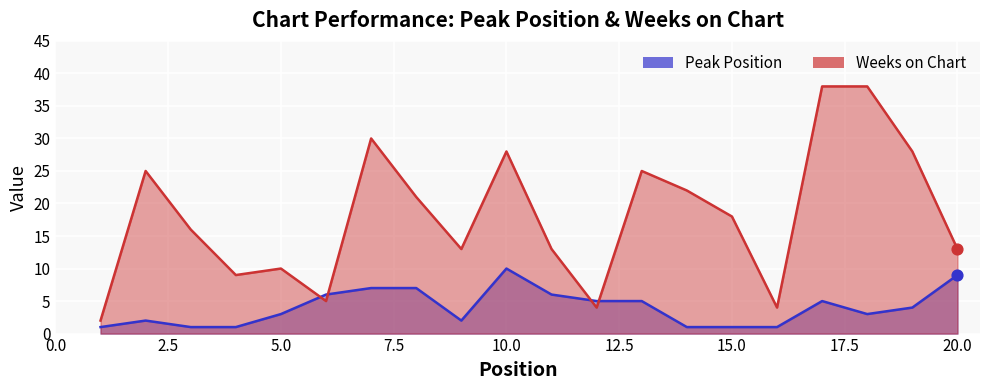

What are all the series names shown in the legend?

Peak Position, Weeks on Chart